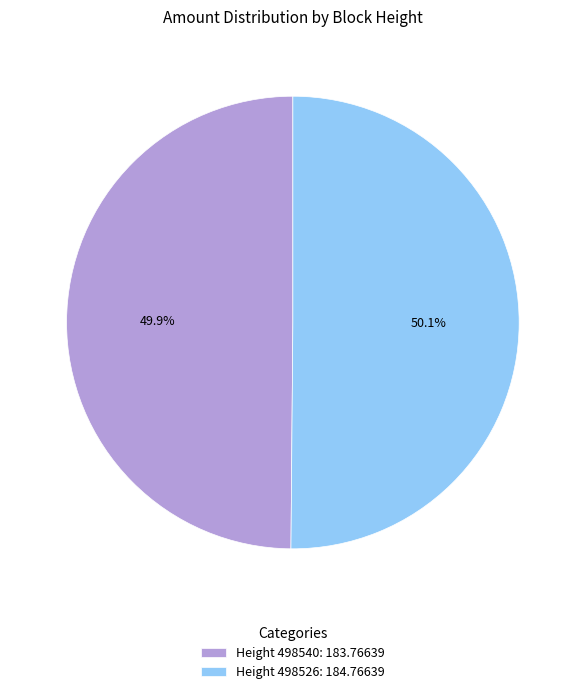

Does any single category account for the majority?

Yes